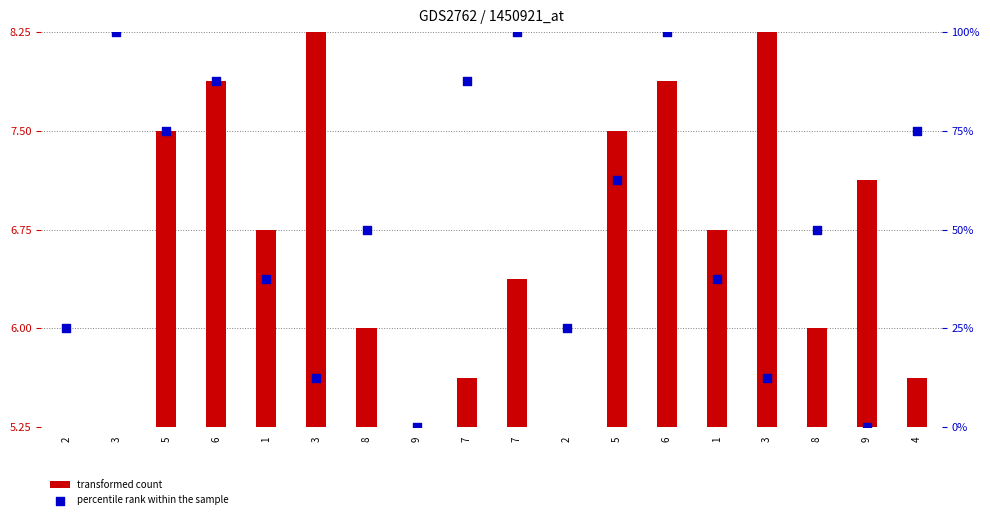

Which series has the largest total across all categories?

percentile rank within the sample